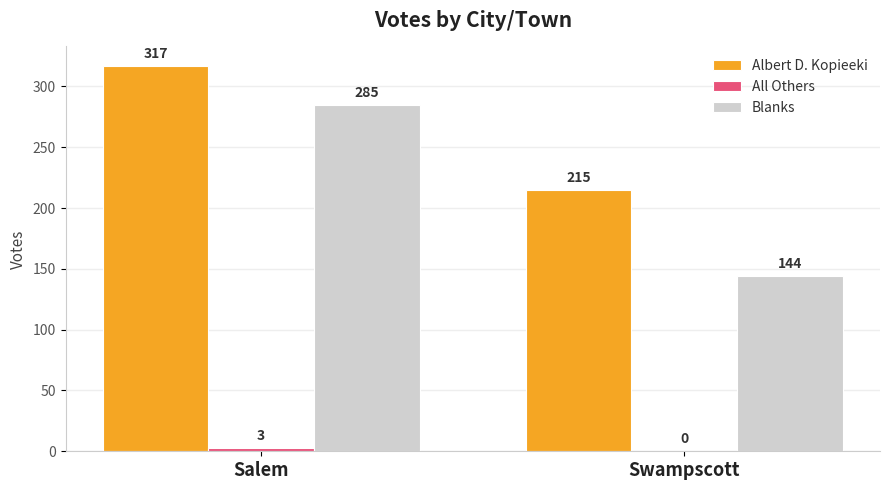

What is the highest value of the Albert D. Kopieeki series?

317